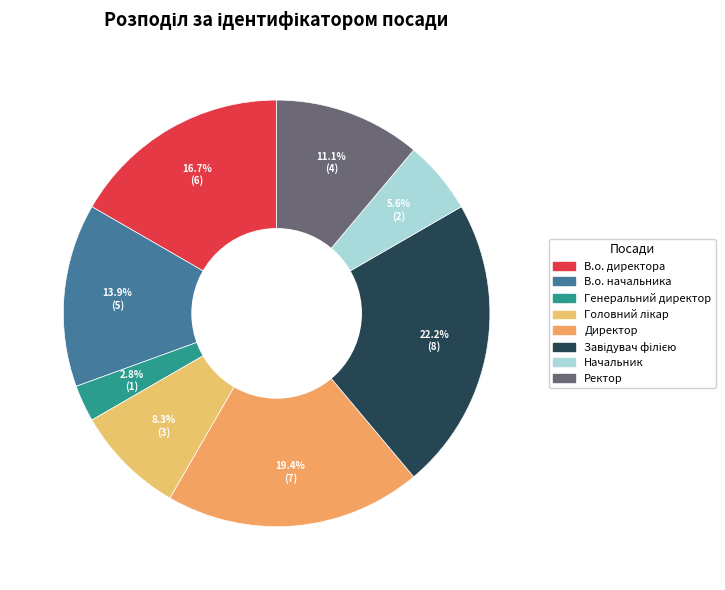

Does any single category account for the majority?

No